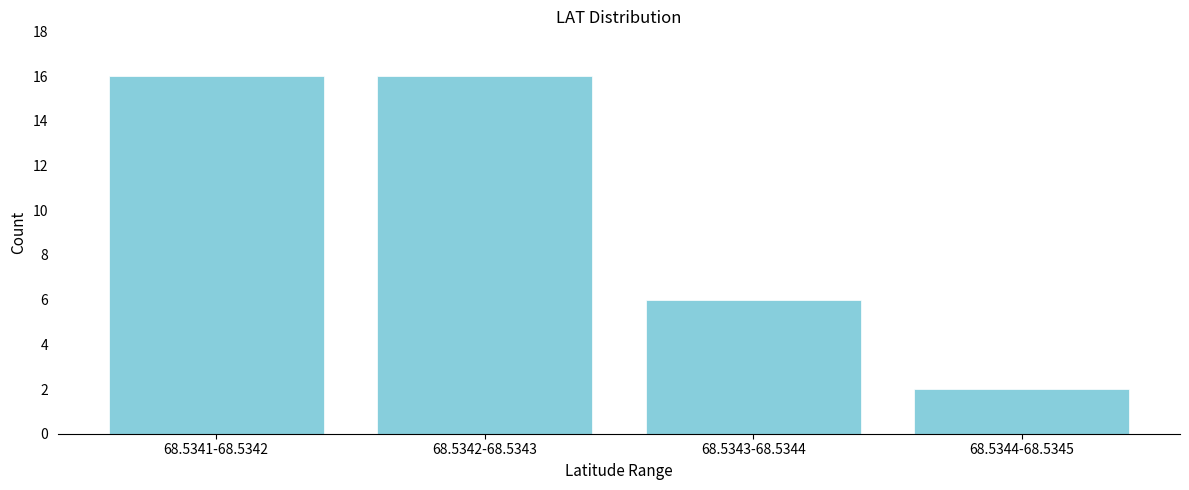

Reading left to right, extract all data points from this chart.

16	16	6	2